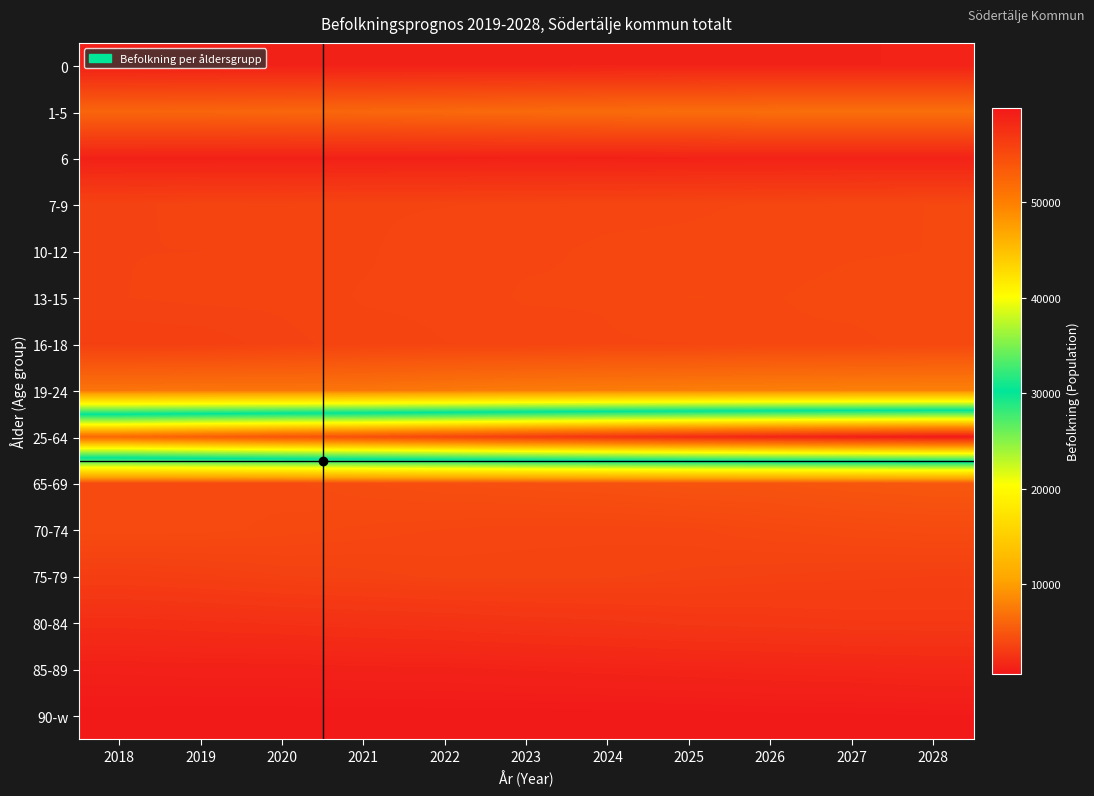

At which category is the sum across all series the highest?

2028